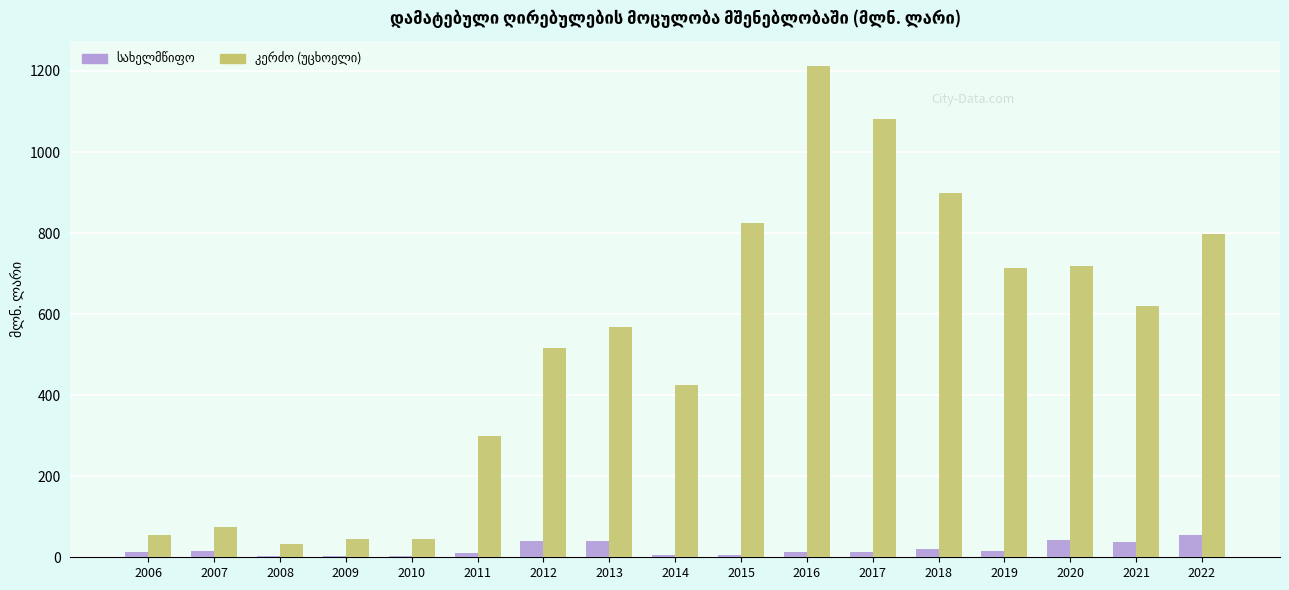

Are the bars horizontal?

No